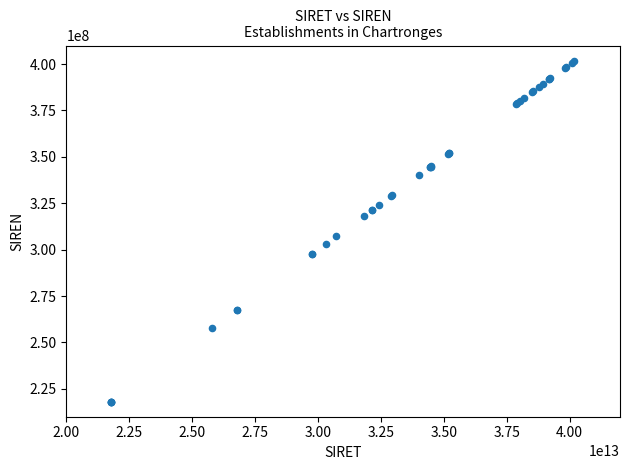

What Y value in the scatter plot is closest to 309777793?

307121996